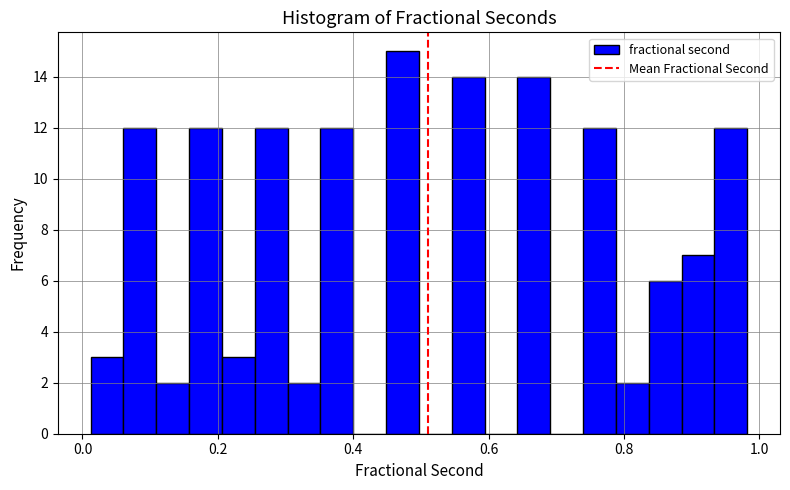

Around what value on the x-axis is the tallest bar? Give the approximate position of its centre, as read against the axis.

0.48